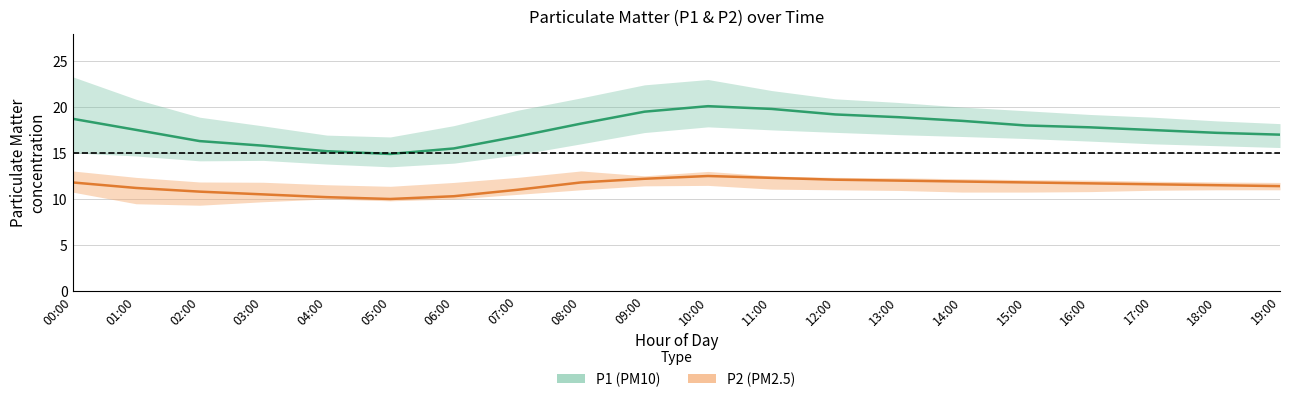

Rank the series by their average value, from lowest to highest.

P2 (PM2.5) center, P1 (PM10) center